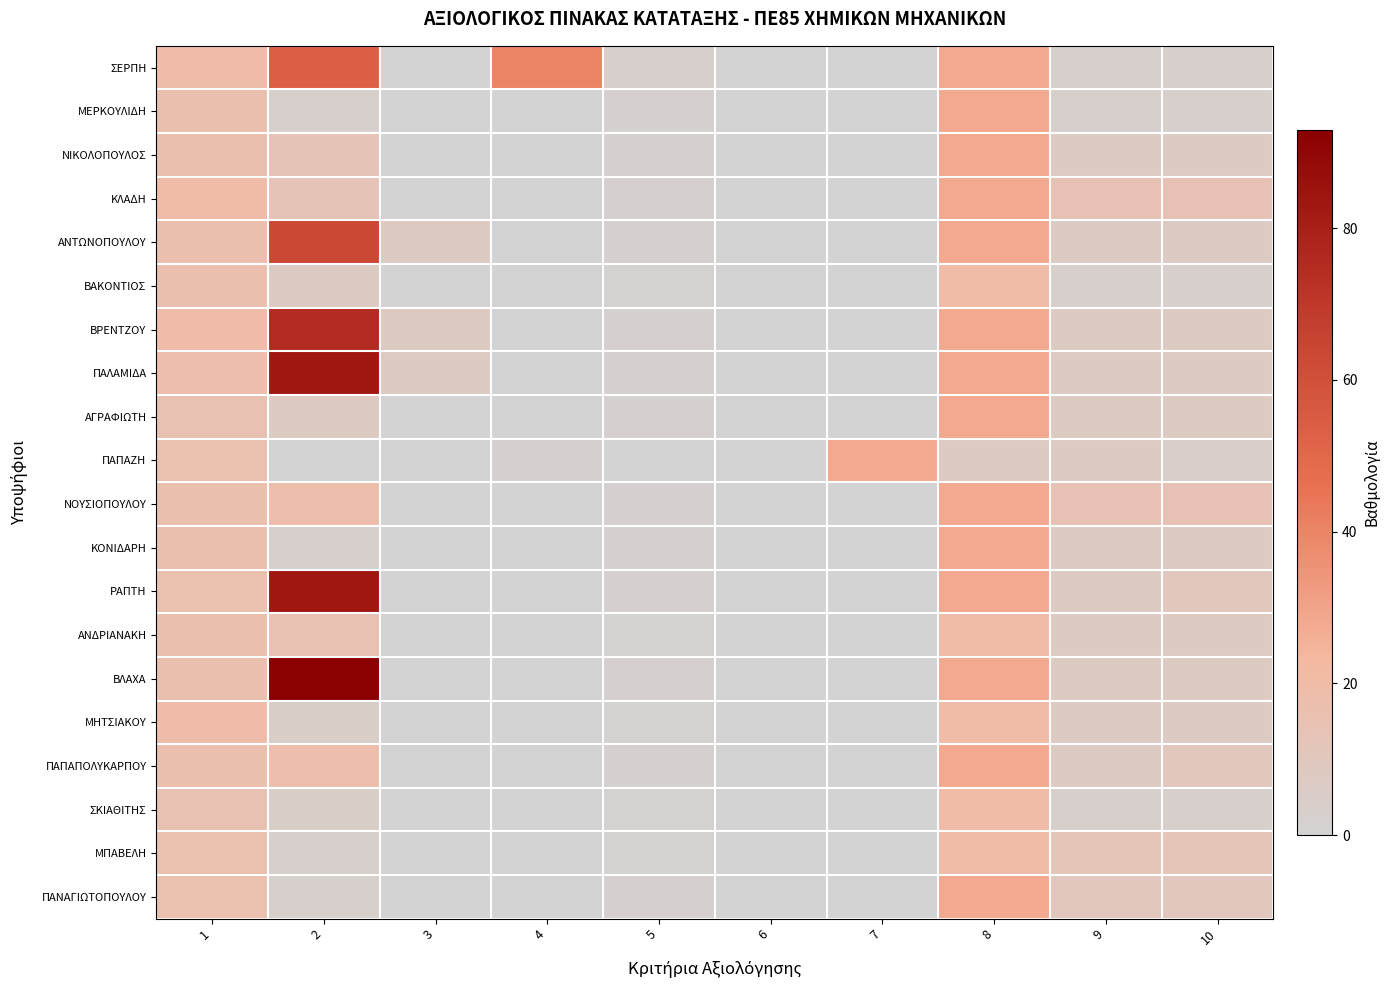

Which has a higher value, 10 or 7?

10